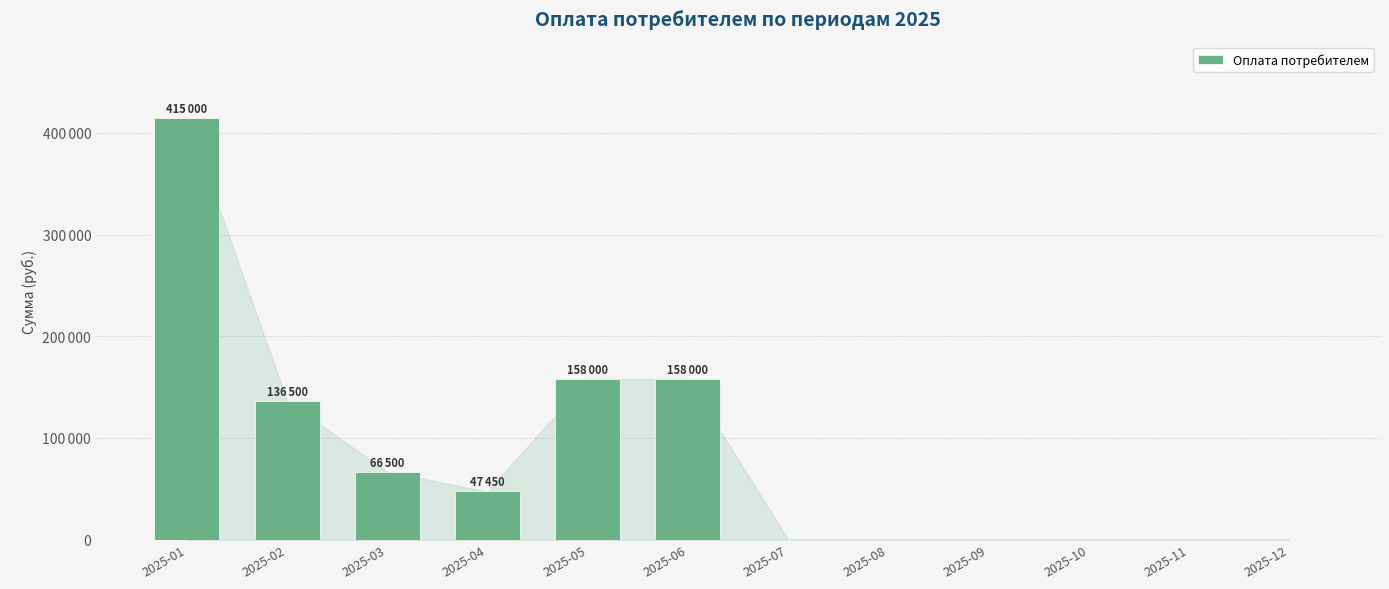

How many series are shown in this chart?

1